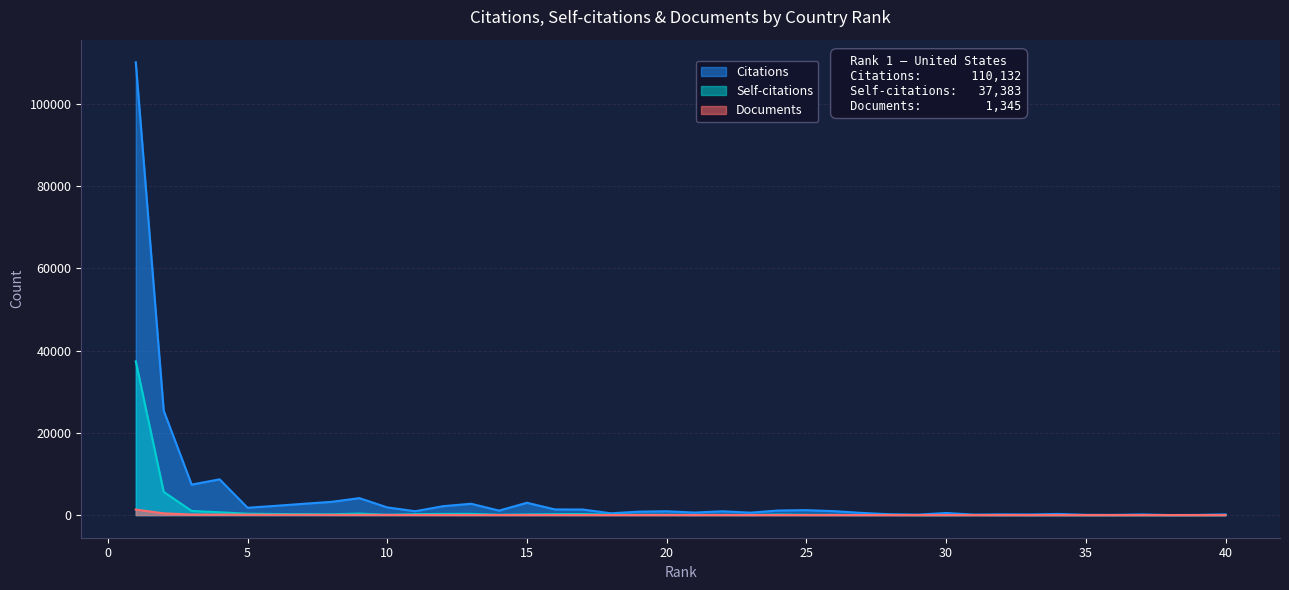

Reading left to right, what are all the values shown in this chart?

Citations: 110132	25399	7412	8698	1781	2247	2746	3213	4124	1869	940	2167	2758	1090	2995	1375	1352	437	828	927	616	920	589	1116	1199	950	522	199	114	511	107	179	146	282	64	43	160	12	46	169
Self-citations: 37383	5645	1006	687	334	261	219	190	364	80	223	291	302	85	156	227	254	95	76	80	40	54	30	135	63	51	27	46	4	5	26	10	1	10	2	3	9	1	7	1
Documents: 1345	423	129	124	93	67	67	47	47	41	25	23	21	21	20	19	17	15	15	14	13	13	13	12	11	10	9	8	7	7	6	5	5	5	5	5	4	4	4	3